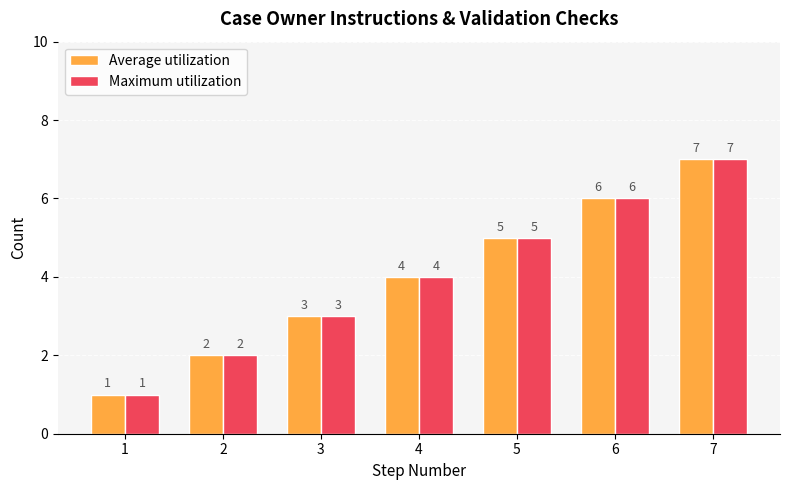

How many bars are there in each group?

2